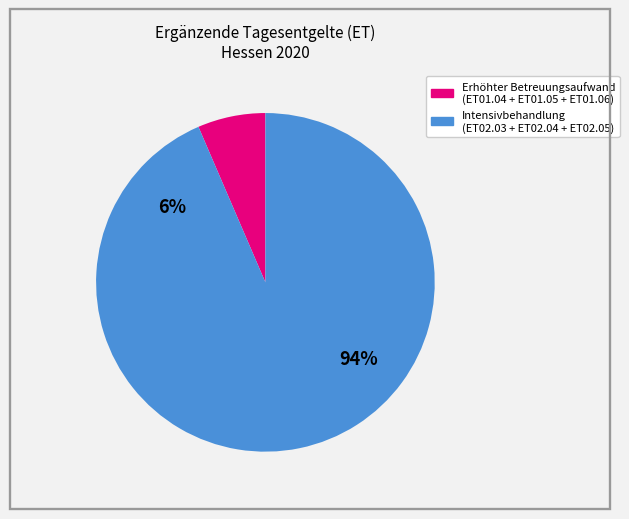

Is ET02.03 the majority of the pie?

Yes